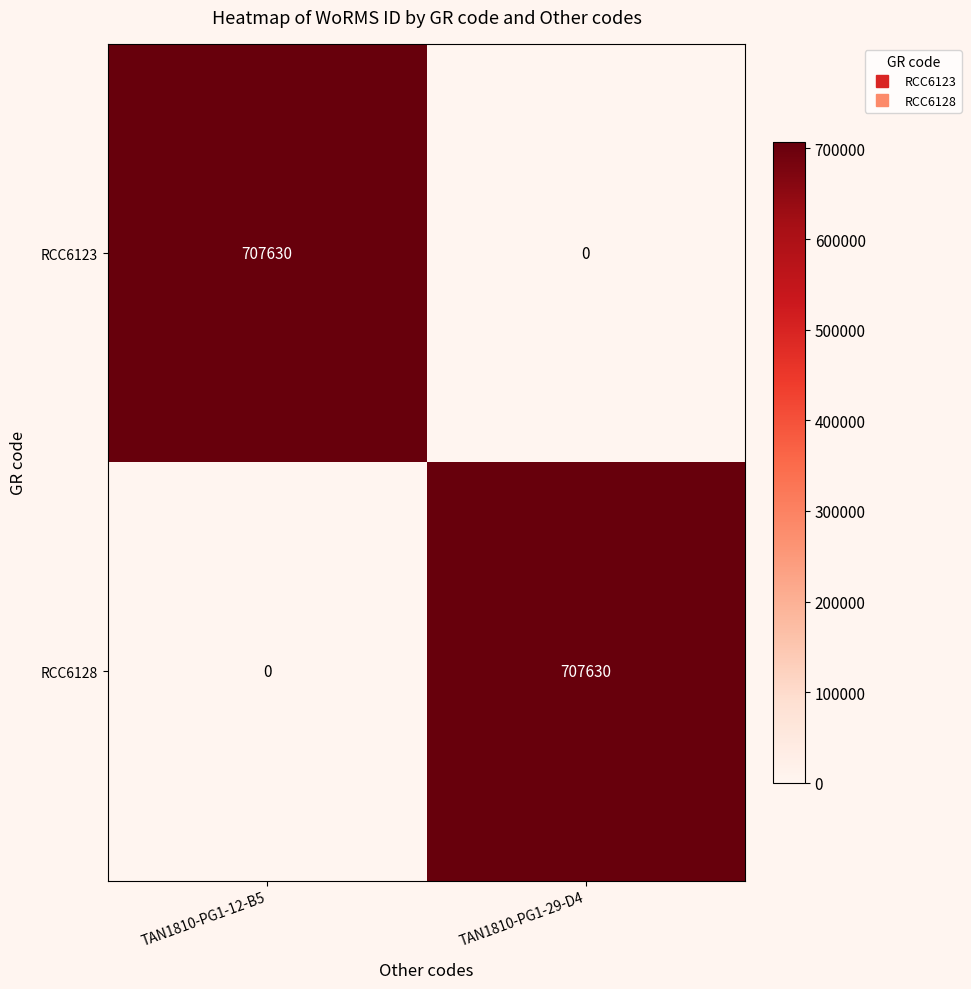

List the labels in order of RCC6128 value, largest first.

TAN1810-PG1-29-D4, TAN1810-PG1-12-B5